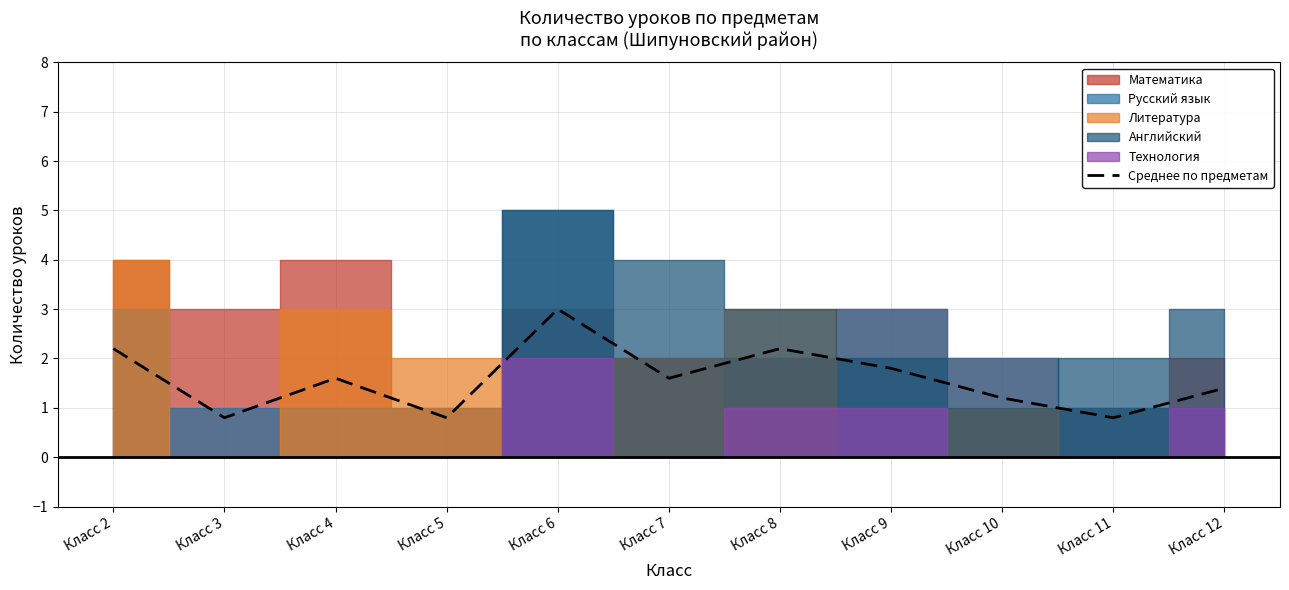

The chart shows a value of 0.8 at Класс 5. True or false?

True